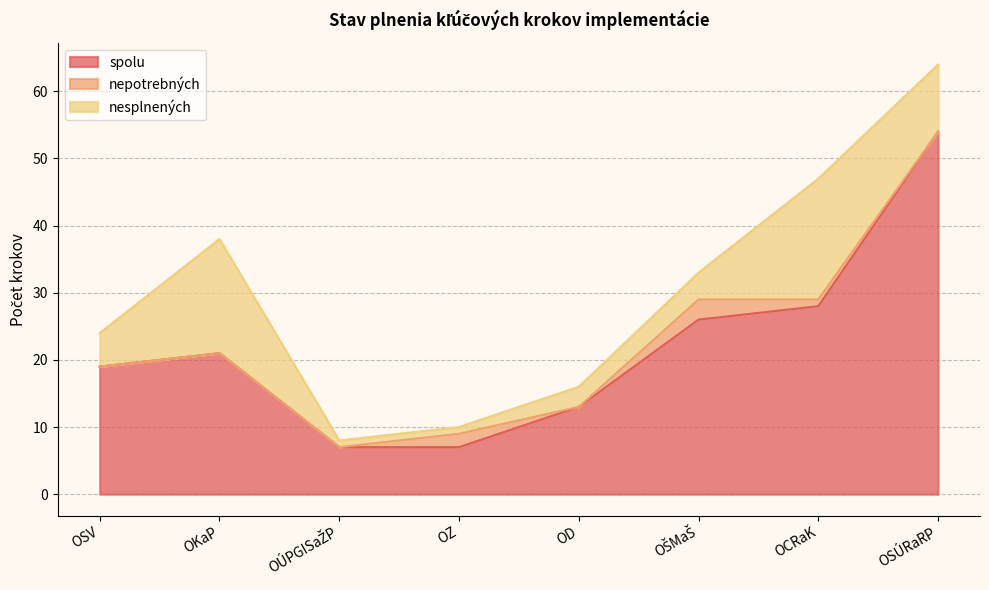

In spolu, how many points are higher than both neighbors (excluding endpoints)?

1